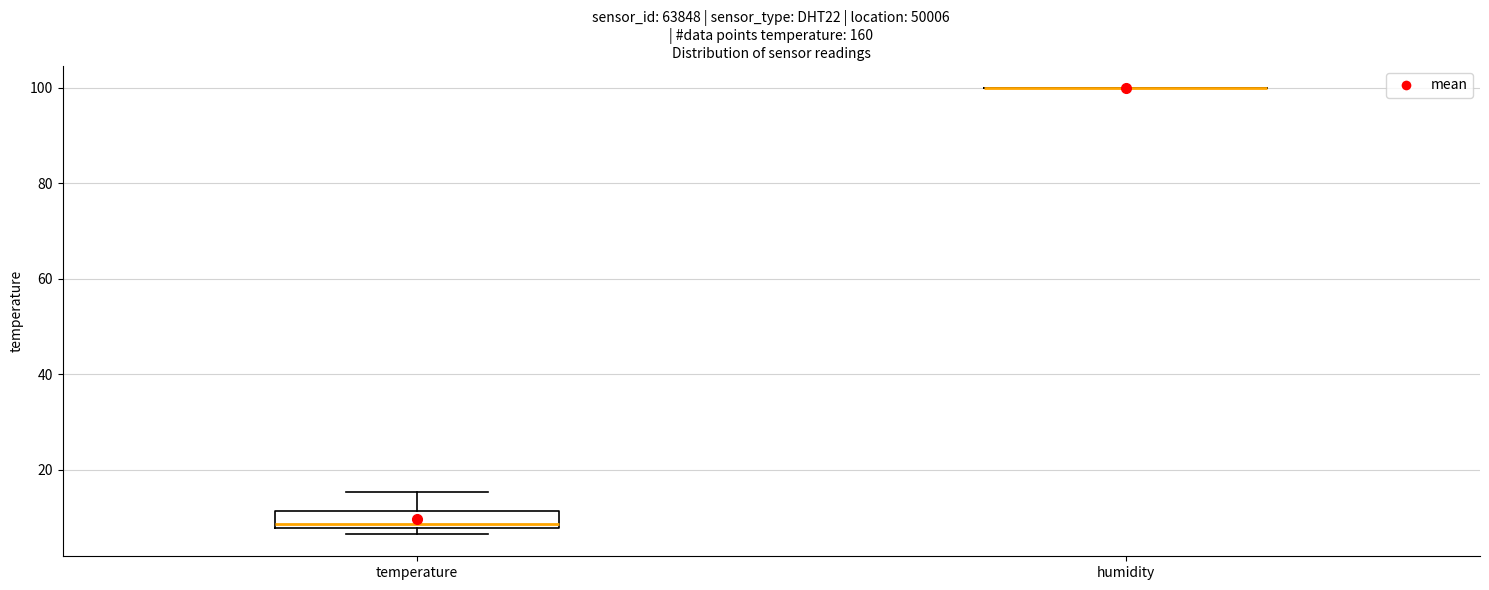

Reading left to right, read every box against the y-axis: the position of its median line, the range the box covers, and the ends of its whiskers. The values are not printed on the chart, so give them approximately, as read against the axis.

temperature: median 8 (just above the box's lower edge), box 8 to 12, whiskers 6 to 16
humidity: box collapsed to a line at 100, whiskers 100 to 100